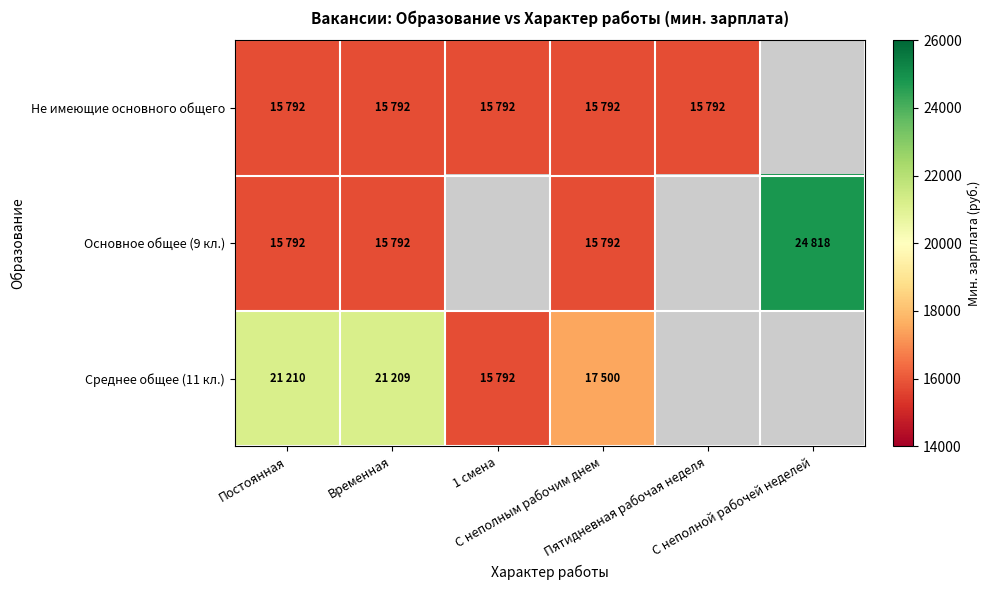

The value of Основное общее (9 кл.) at Постоянная is 6939.3. True or false?

False